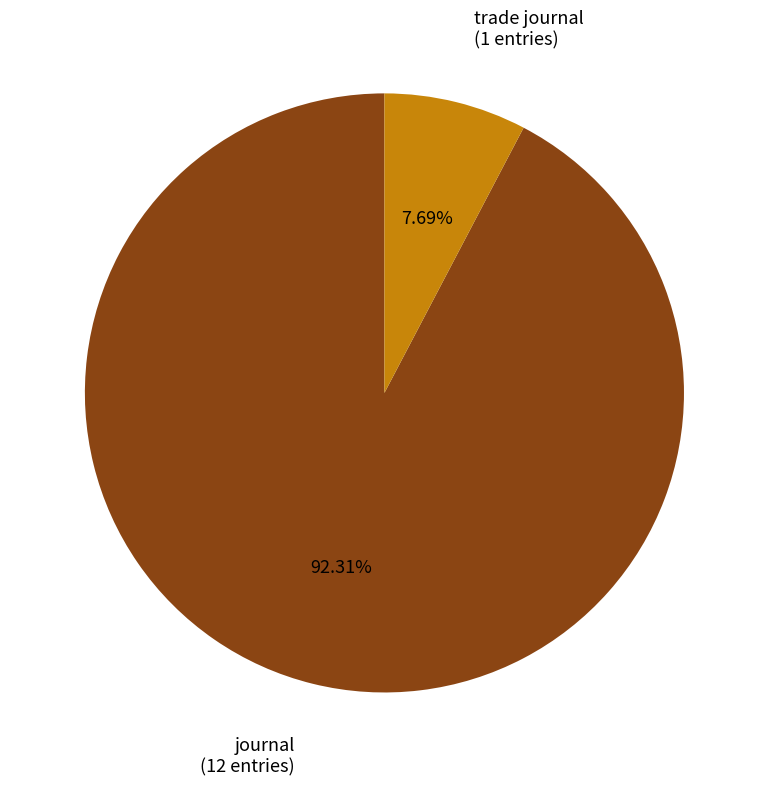

How many slices are in this pie chart?

2